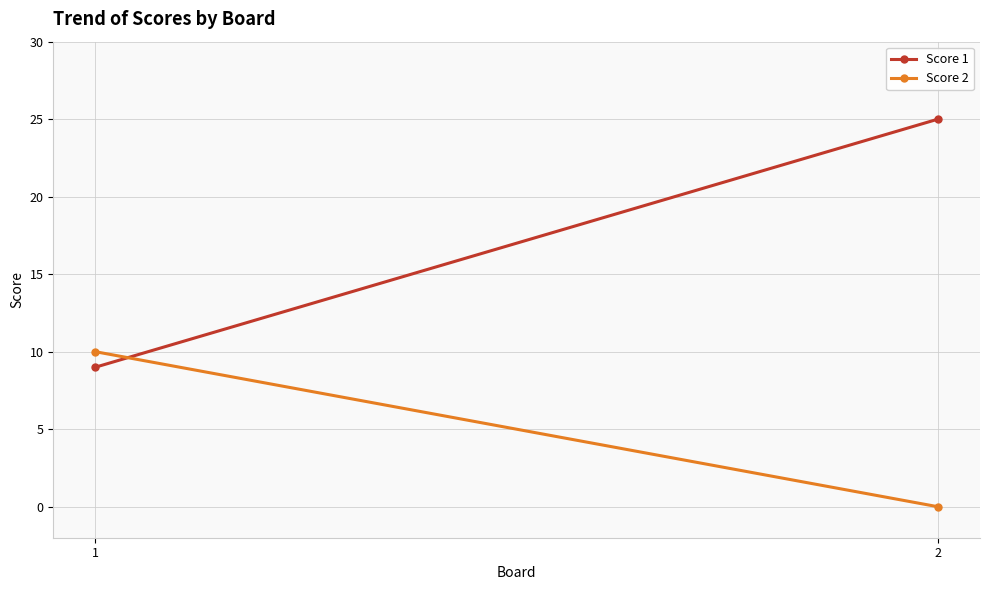

What is the value of the Score 1 point at the 2nd from the left?

25